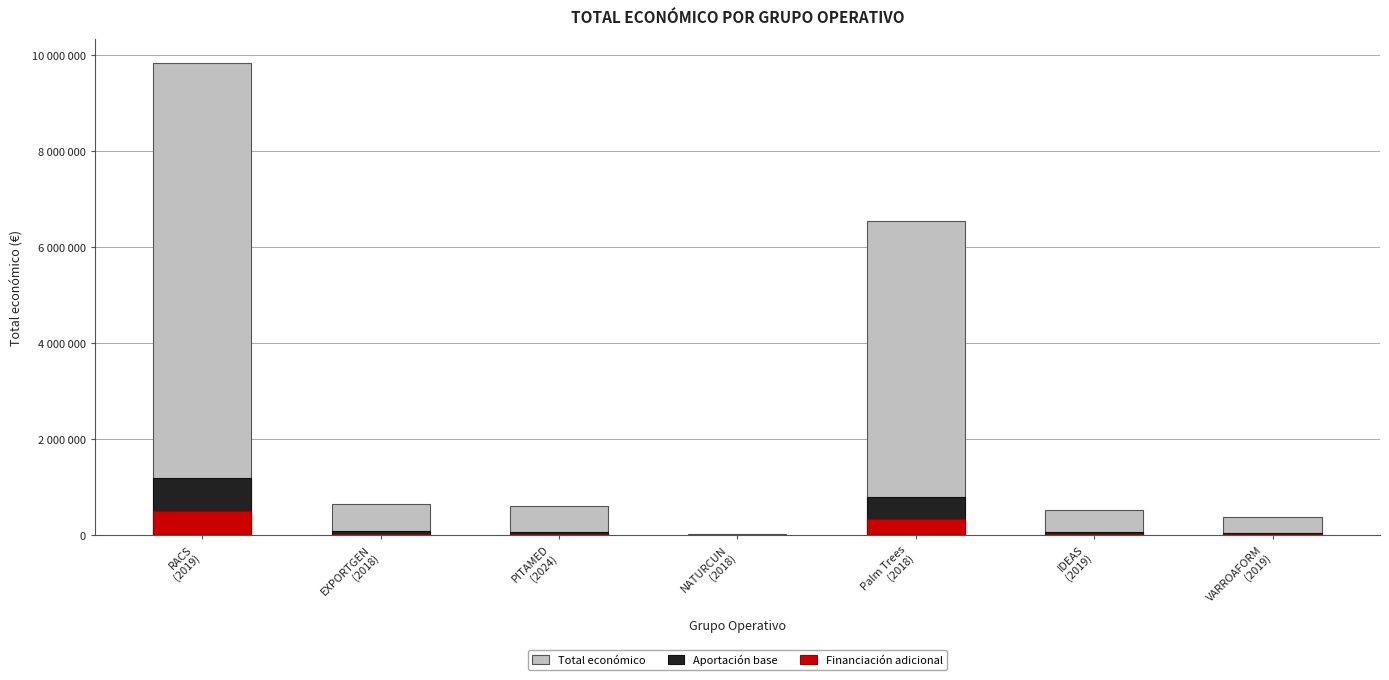

Which category has the highest value in the Aportación base series?

RACS
(2019)